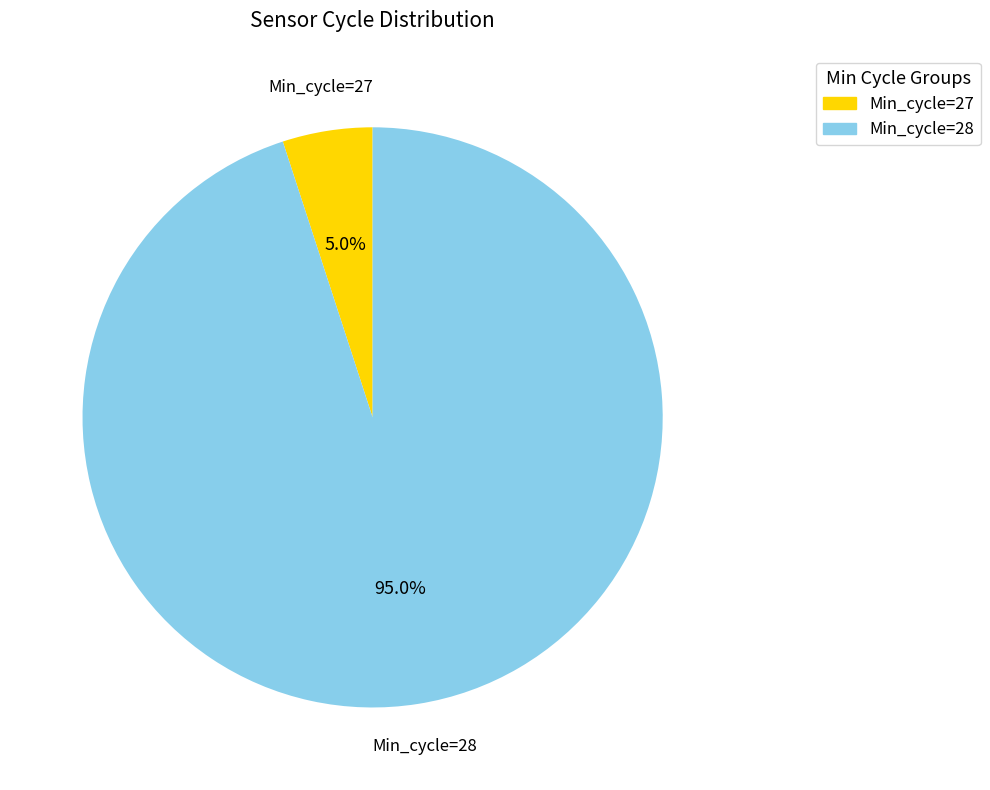

Combined, what portion of the pie is Min_cycle=28 and Min_cycle=27?

100.0%